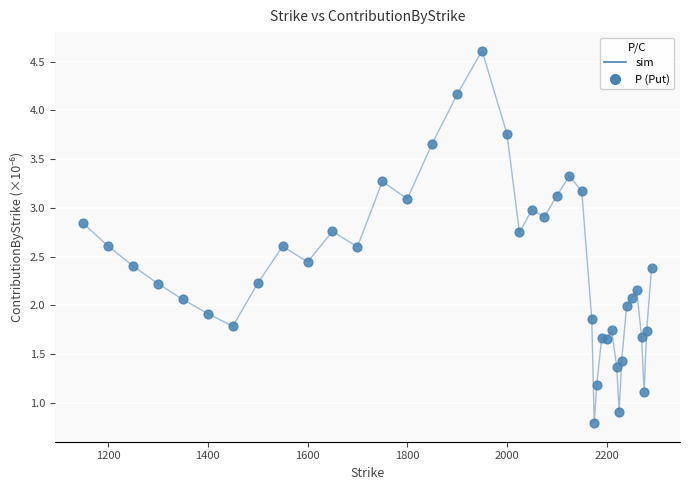

What is the maximum value shown in the chart?

4.6